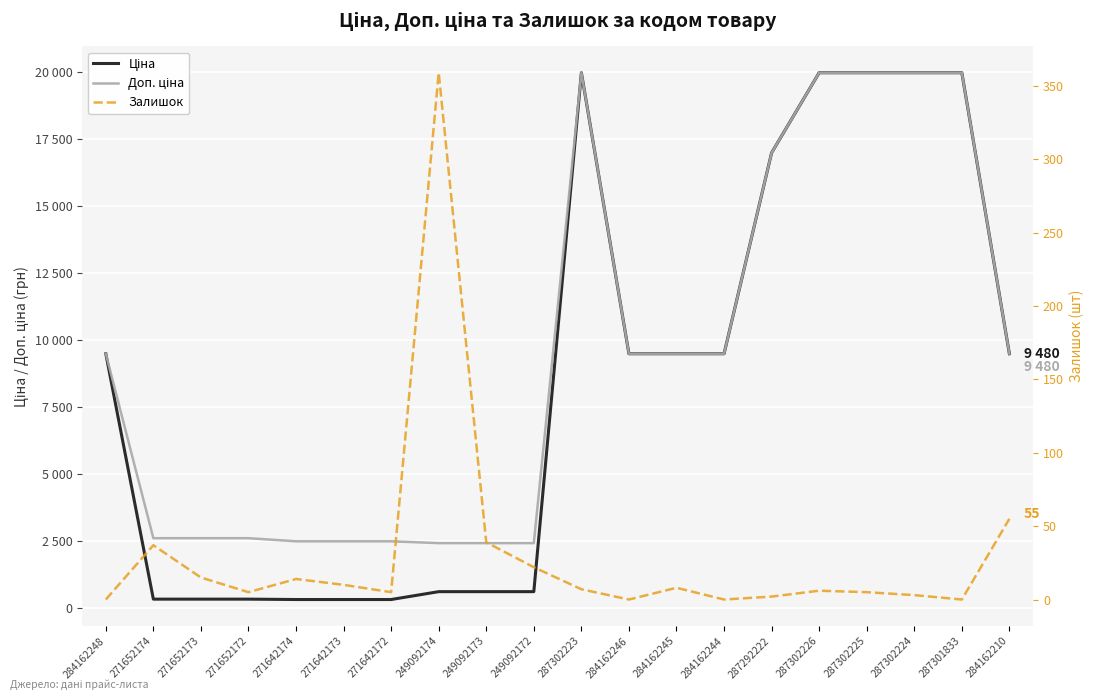

What is the total value across all series at 284162246?

18960.1